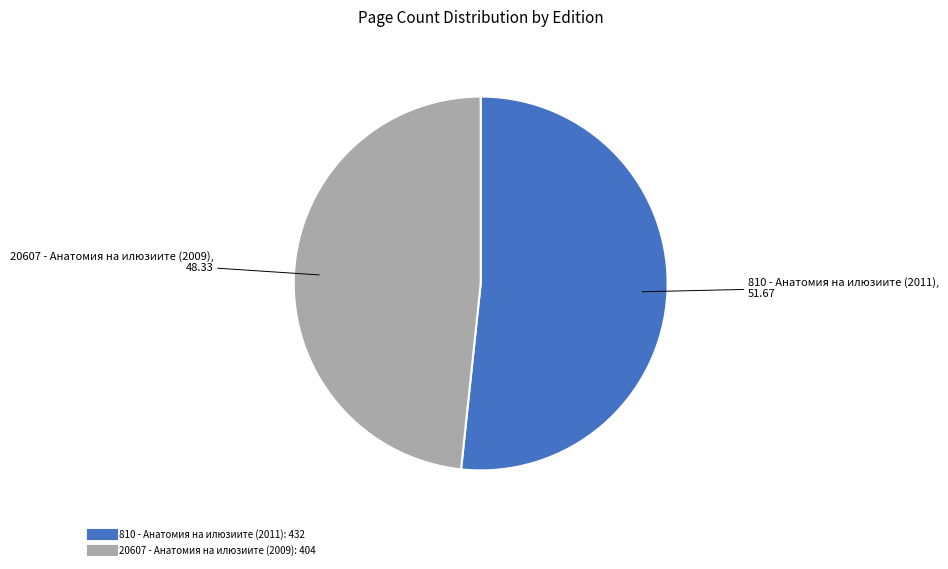

Which slice represents more than half of the pie?

810 - Анатомия на илюзиите (2011)